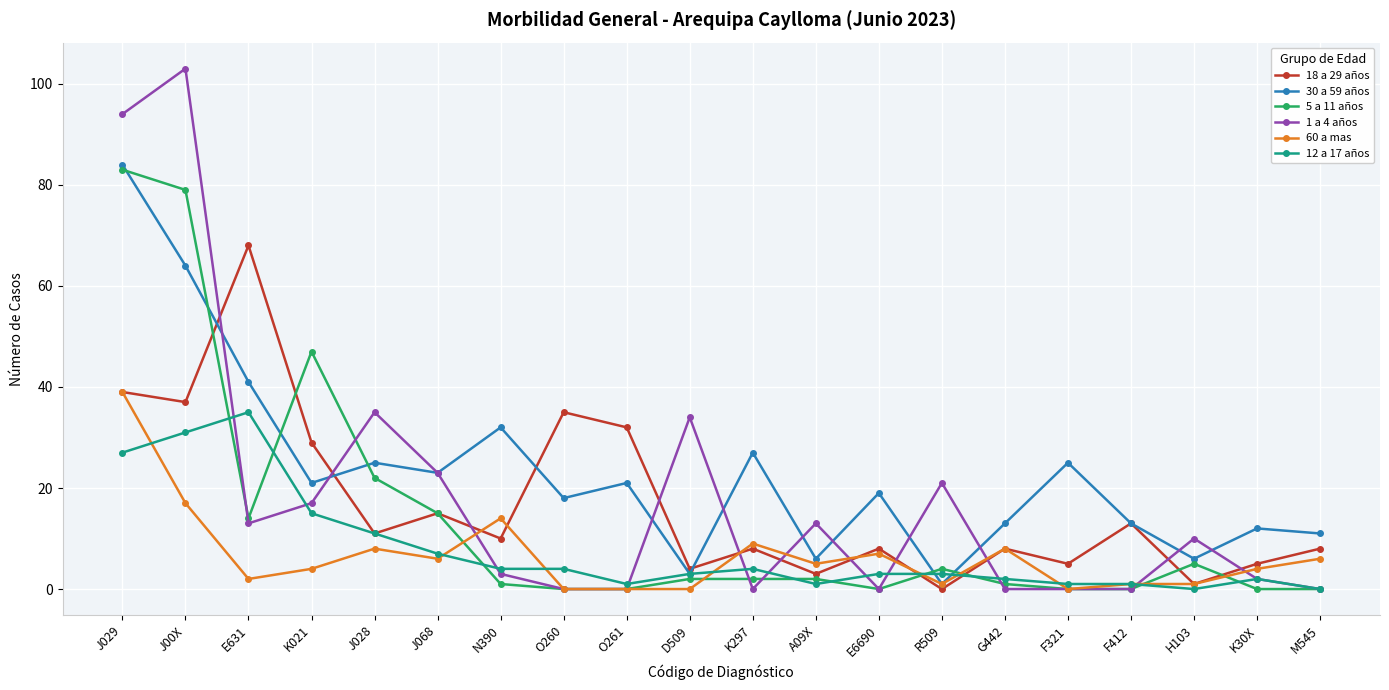

How many interior local valleys does the 18 a 29 años series have?

8